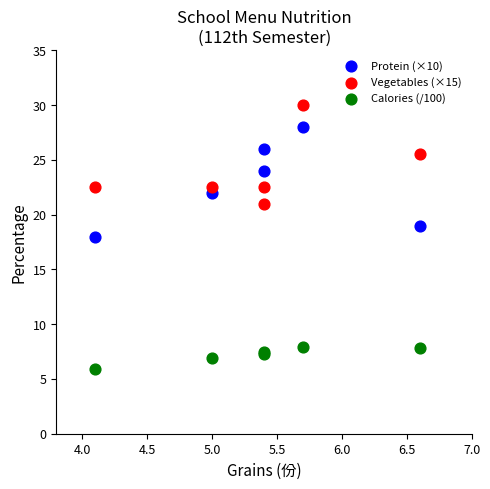

What are all the series names shown in the legend?

Protein (×10), Vegetables (×15), Calories (/100)